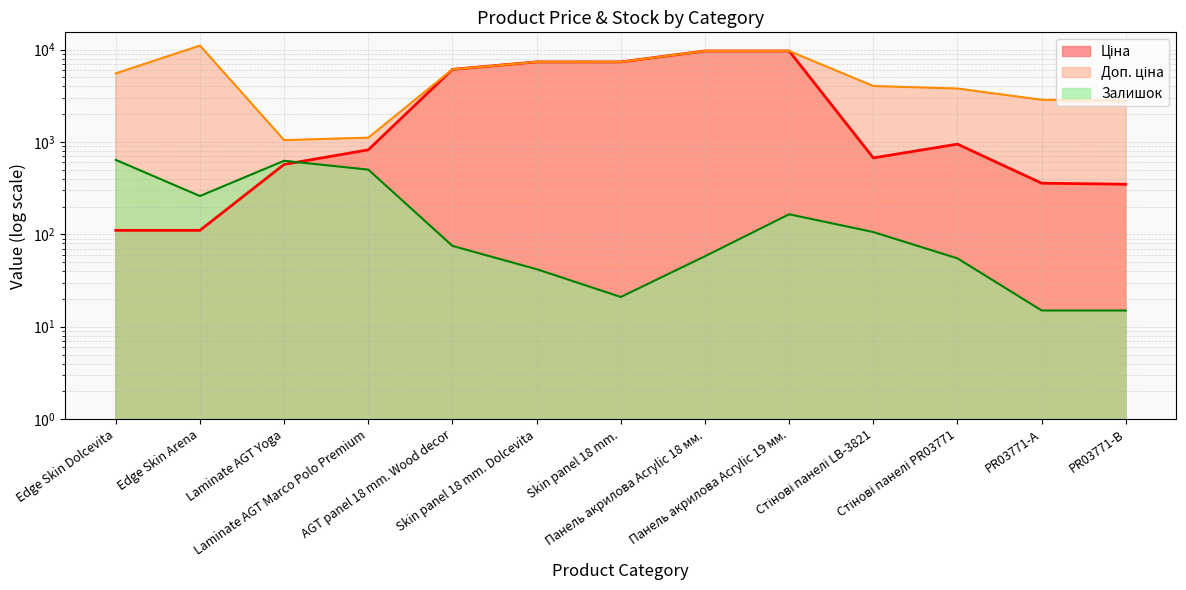

What is the sum of all Ціна values?

44103.8